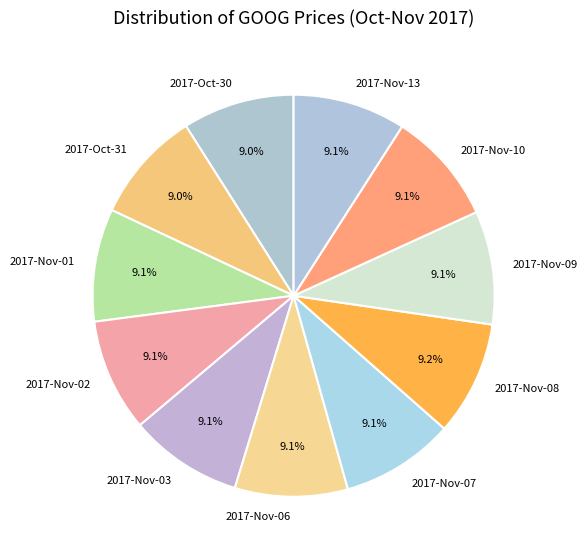

Combined, what portion of the pie is 2017-Nov-08 and 2017-Nov-06?

18.3%